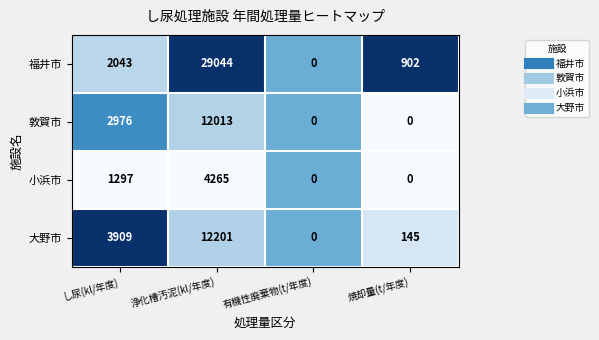

The 小浜市 series shows 0 at 焼却量(t/年度). True or false?

True